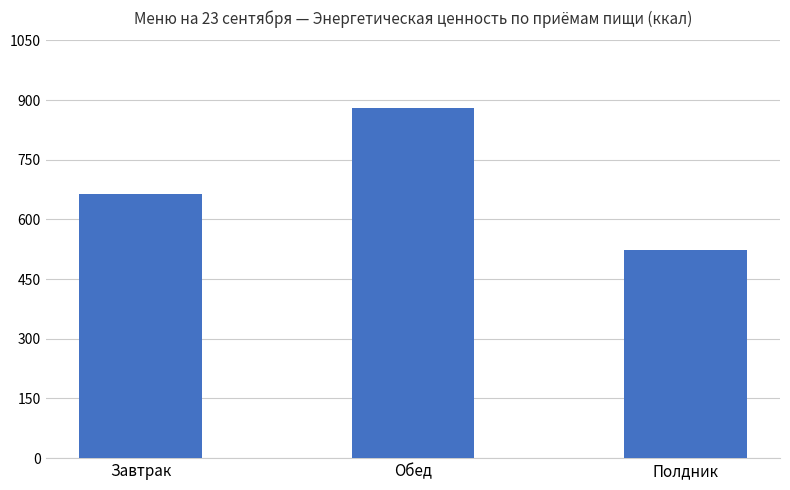

Reading right to left, extract all data points from this chart.

Полдник=523.0	Обед=881.0	Завтрак=665.1